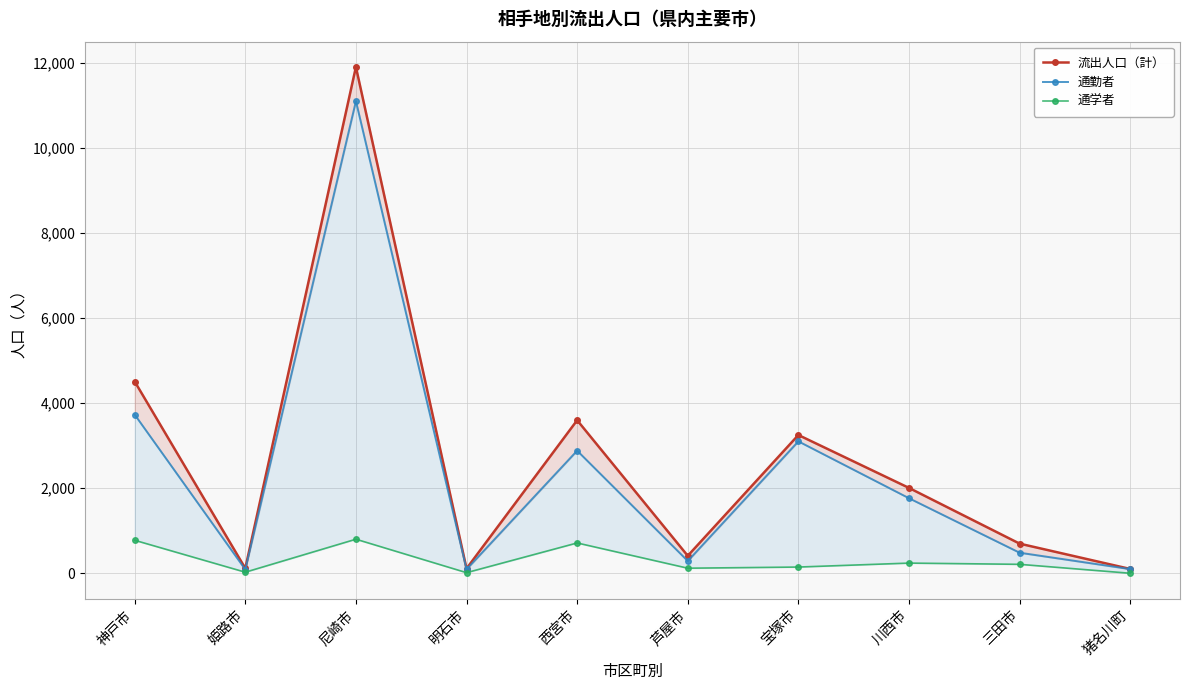

Reading left to right, extract all data points from this chart.

流出人口（計）: 4508	119	11897	113	3598	413	3251	2008	699	104
通勤者: 3730	91	11094	96	2883	291	3102	1766	486	101
通学者: 778	28	803	17	715	122	149	242	213	3